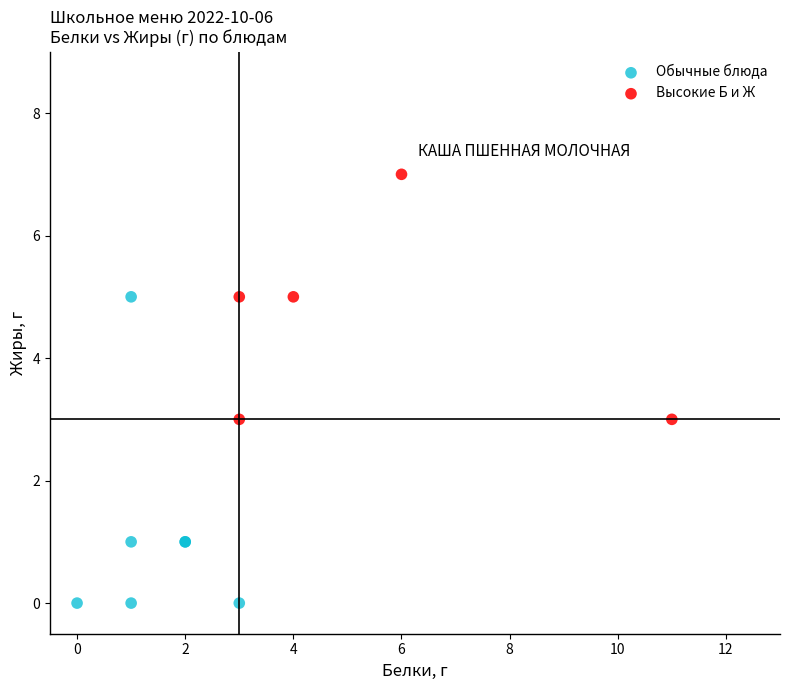

Which series contains the highest Y value?

Высокие Б и Ж